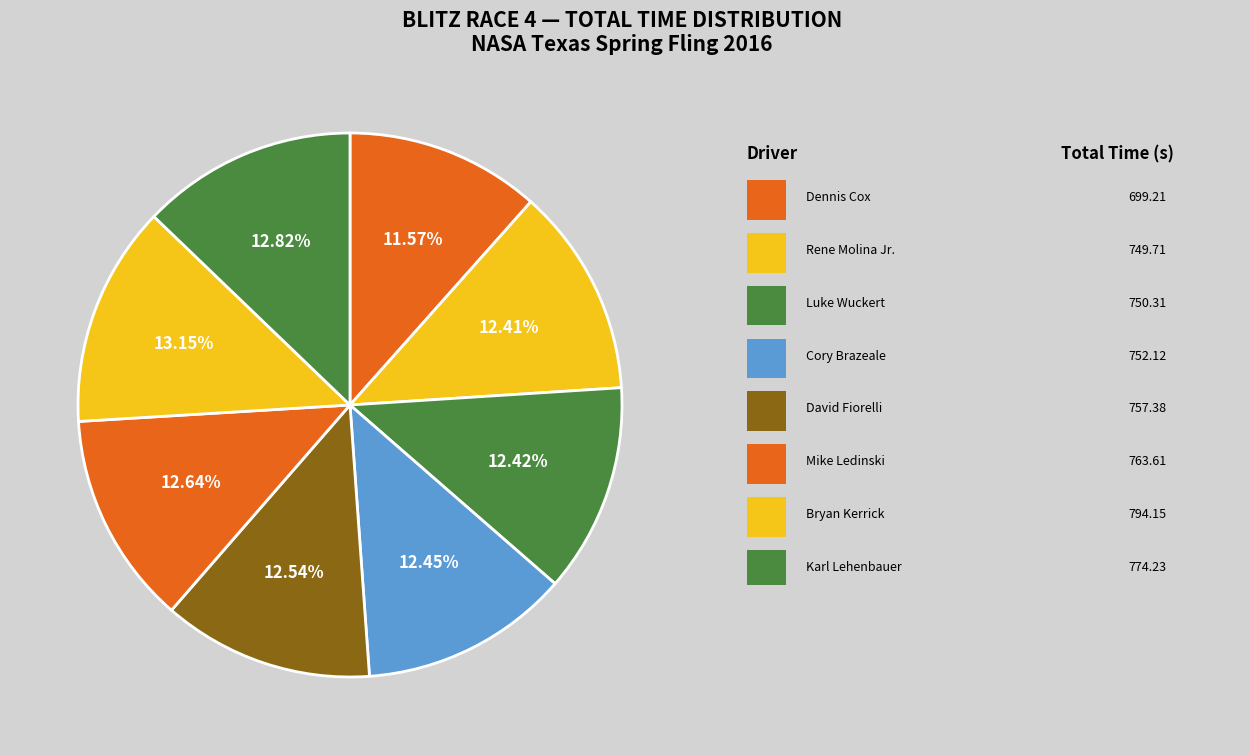

Which slice is the smallest?

Dennis Cox